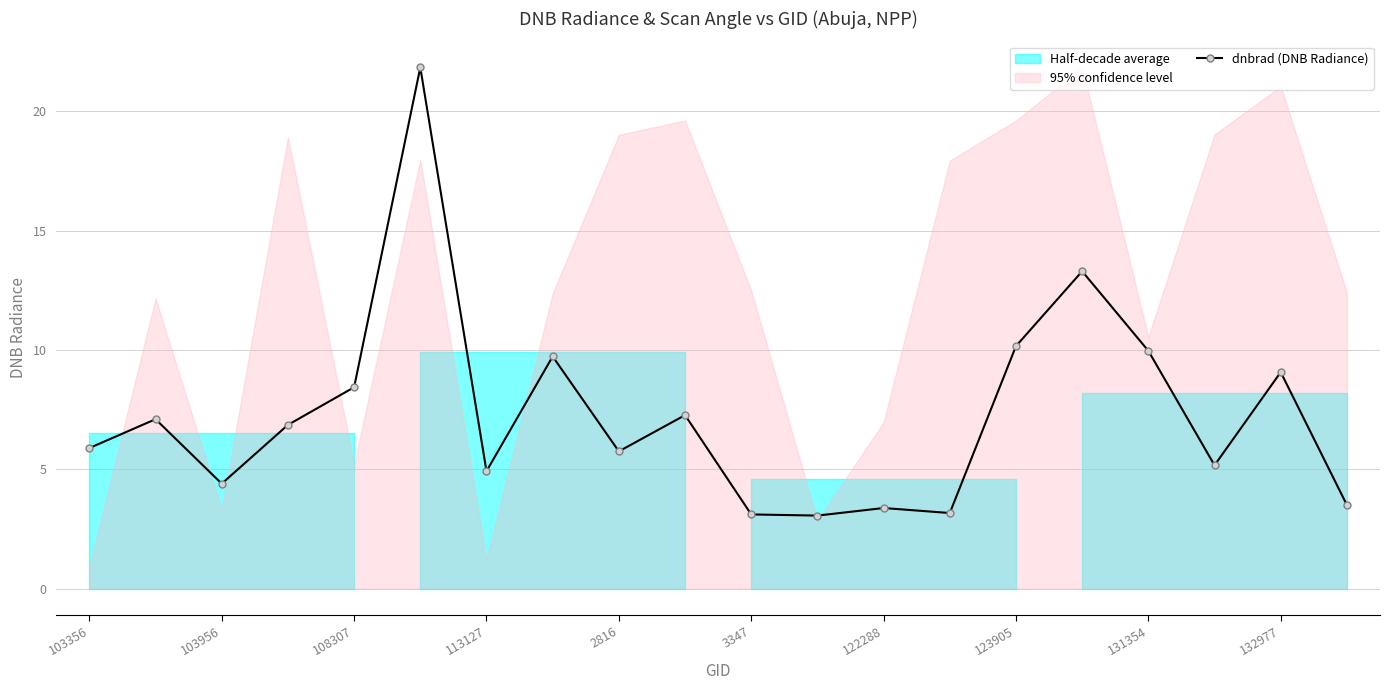

Does the chart have visible grid lines?

Yes